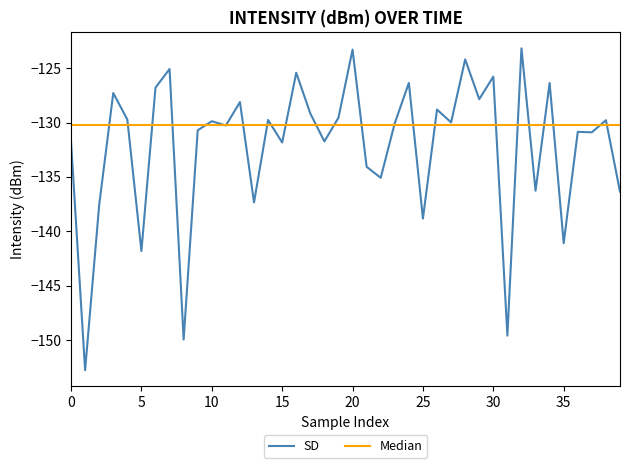

What is the lowest value of the SD series?

-152.8